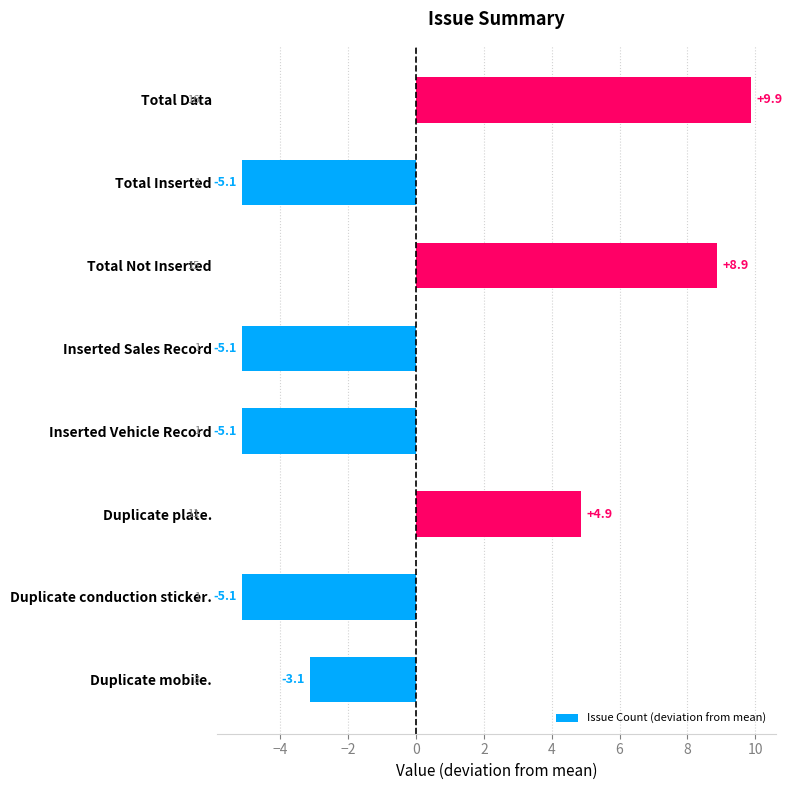

What is the greatest value displayed?

9.9